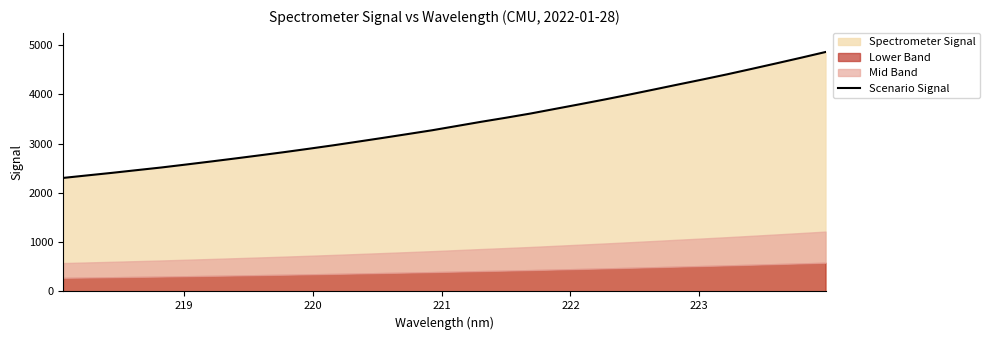

What is the minimum value for Scenario Signal?

2303.3